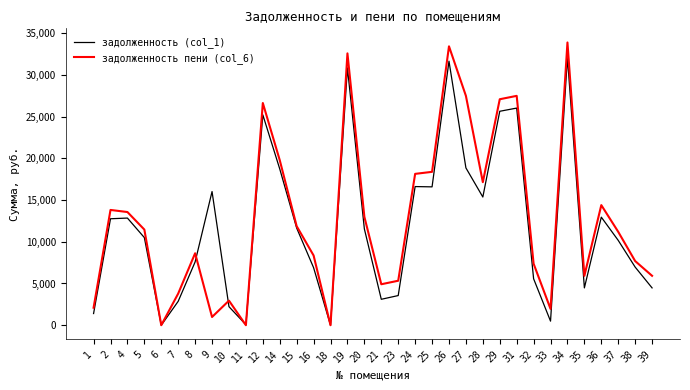

What is the difference between the highest and lowest values at 23?

1776.0